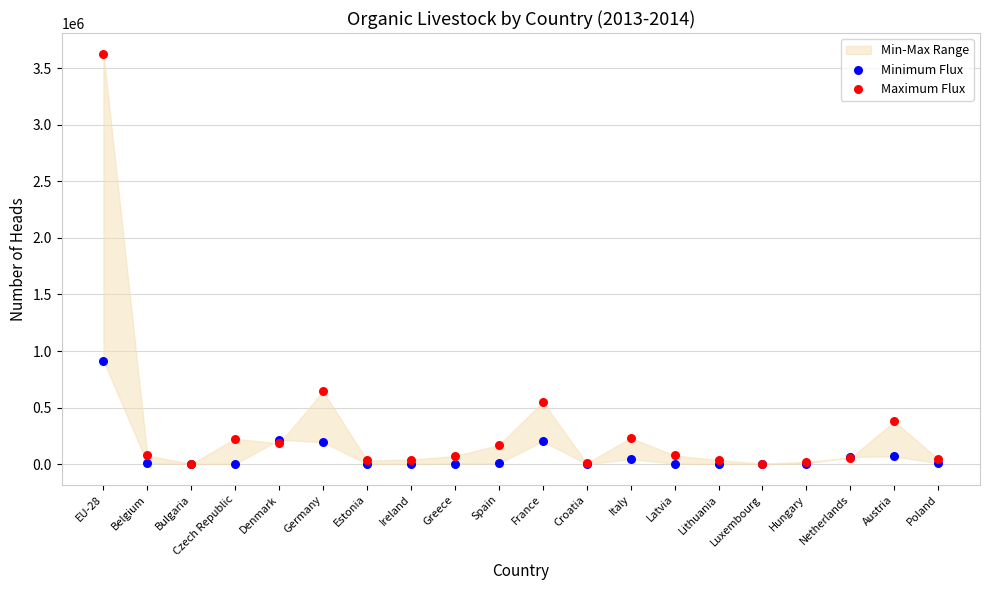

In the Maximum Flux series, what Y value is closest to 1815864?

643600